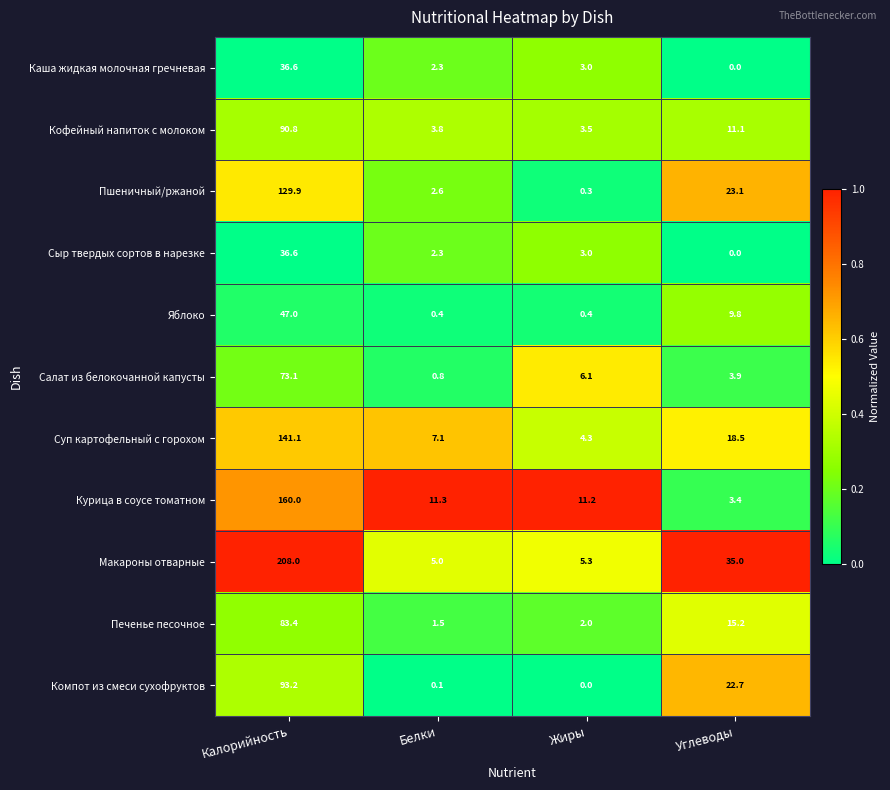

The value of Компот из смеси сухофруктов at Жиры is 0.0. True or false?

True